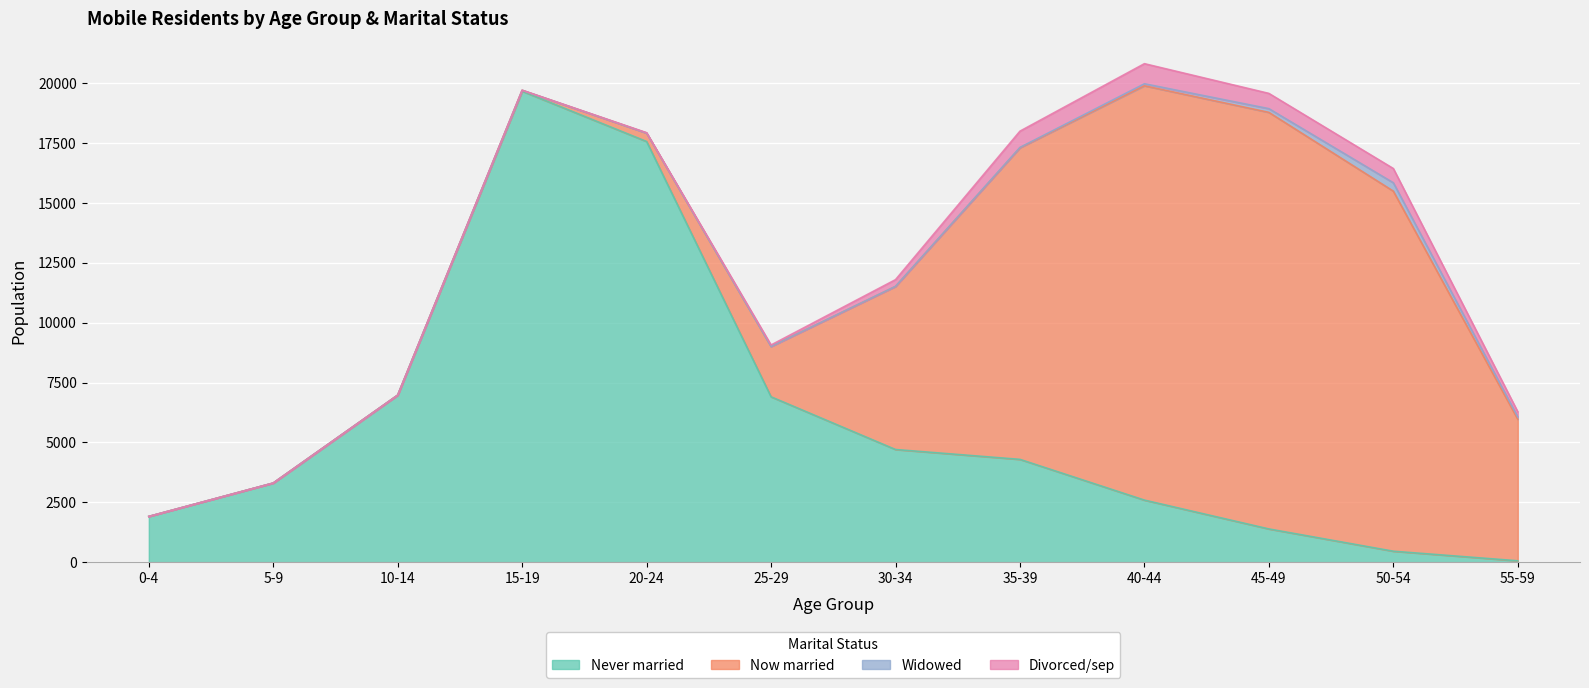

What is the difference between the maximum and second lowest values in the Widowed series?

350